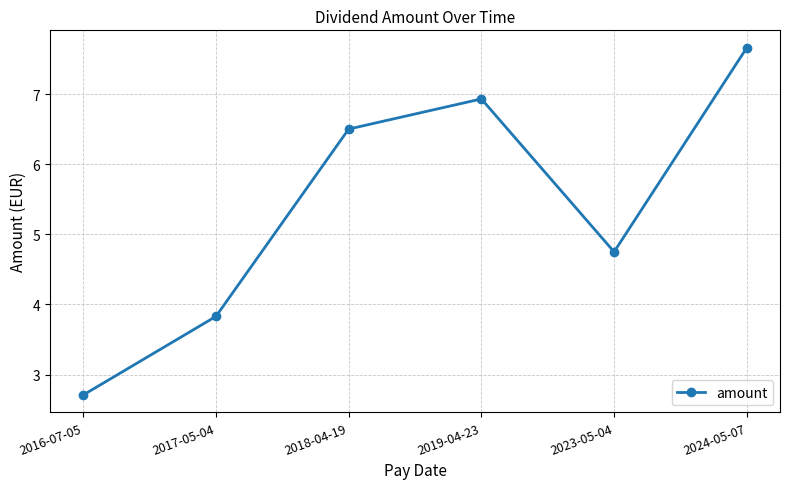

Which has a higher value, 2024-05-07 or 2018-04-19?

2024-05-07